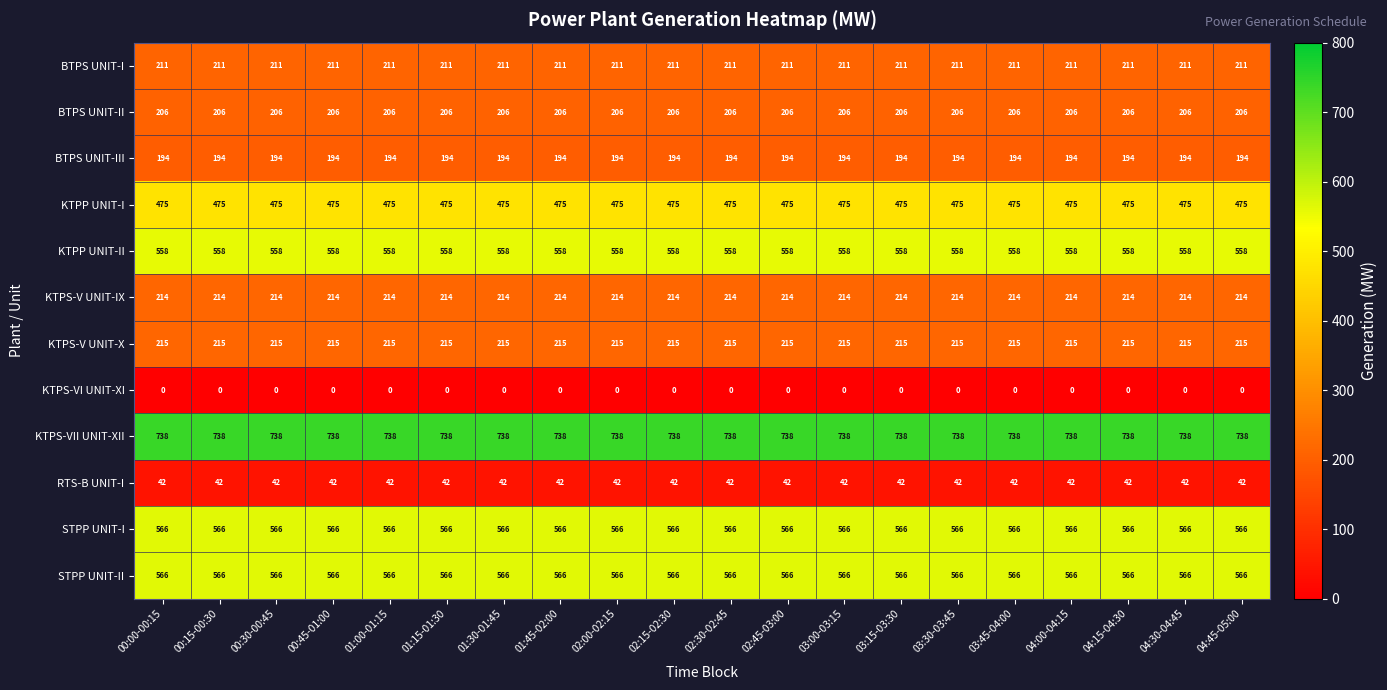

What is the sum of the KTPP UNIT-I values at 00:45-01:00 and 02:45-03:00?

950